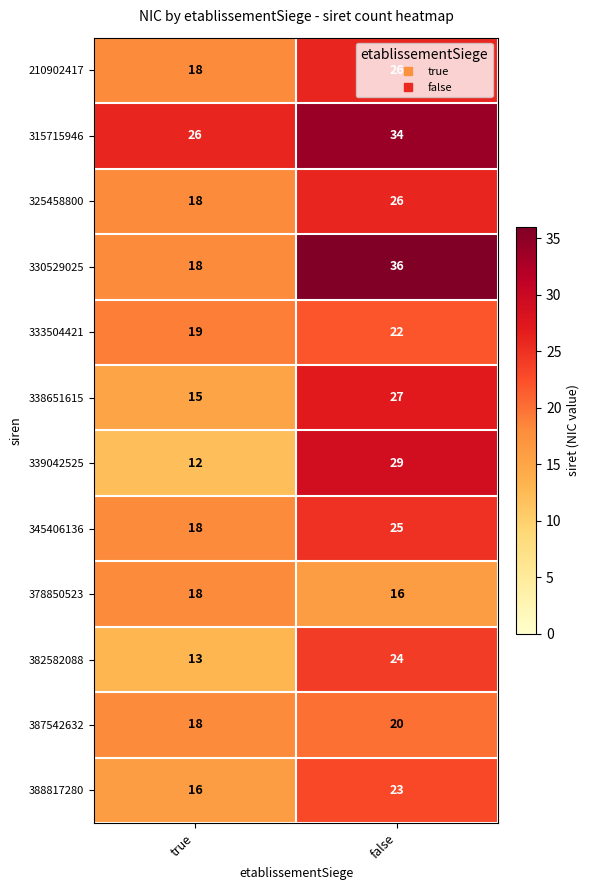

The value of 210902417 at true is 7. True or false?

False